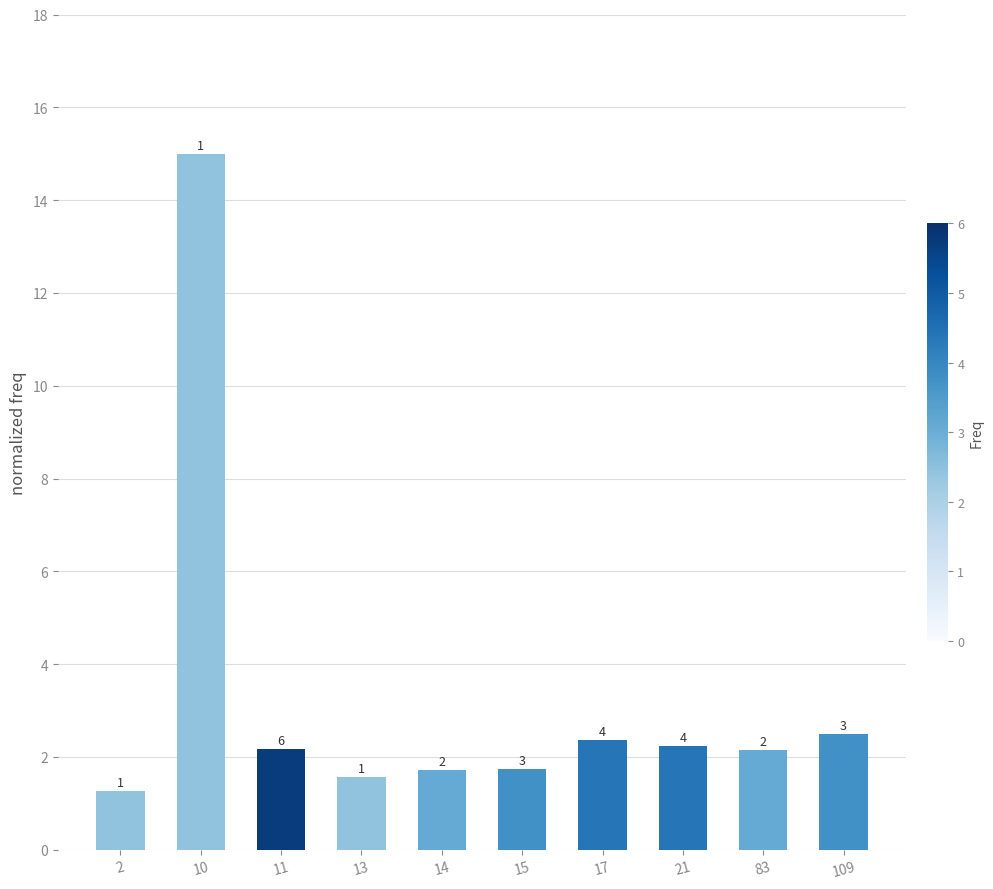

Which has a higher value, 2 or 13?

13